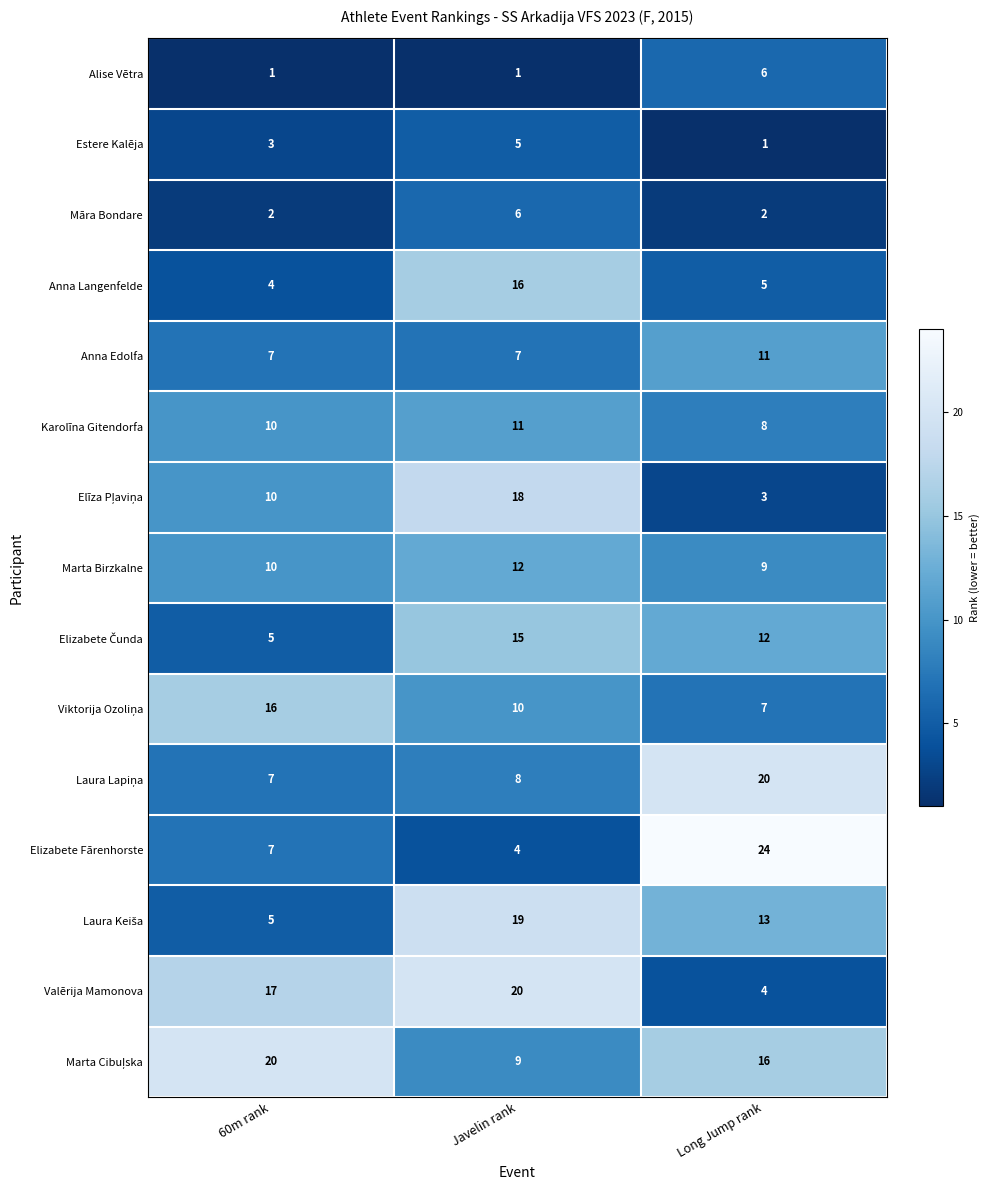

At which category is the sum across all series the highest?

Javelin rank